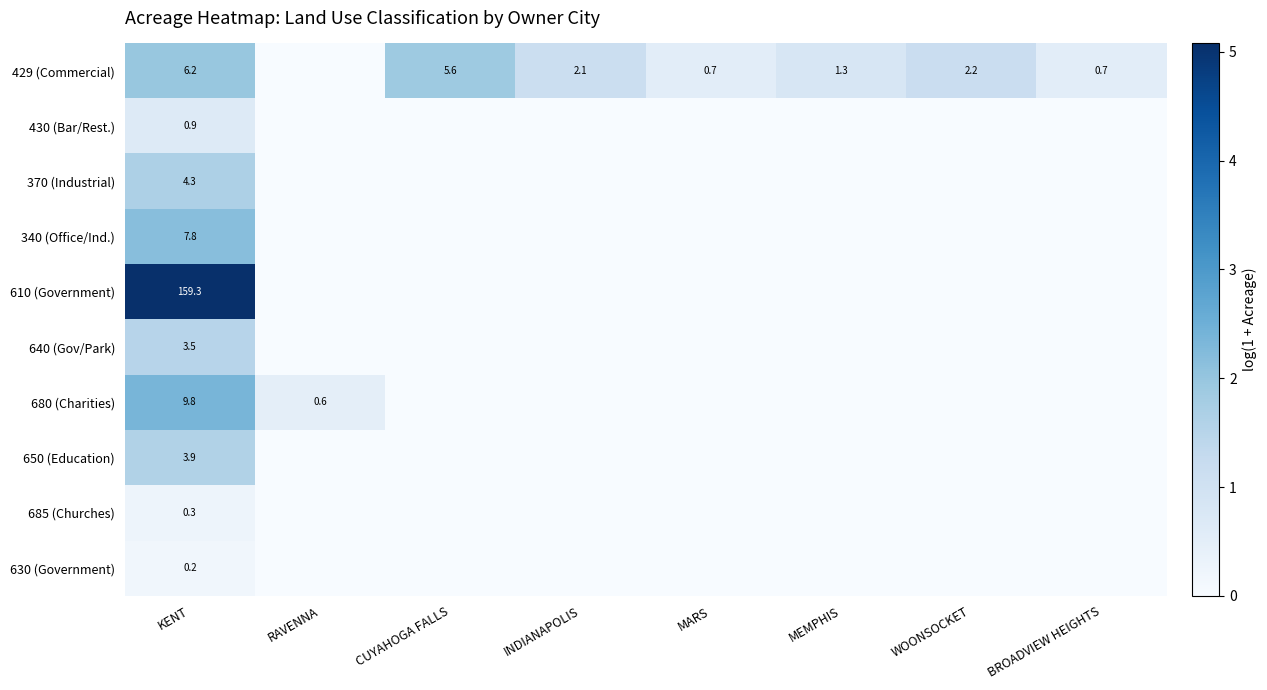

Rank the series by their maximum value, from highest to lowest.

610 (Government), 680 (Charities), 340 (Office/Ind.), 429 (Commercial), 370 (Industrial), 650 (Education), 640 (Gov/Park), 430 (Bar/Rest.), 685 (Churches), 630 (Government)